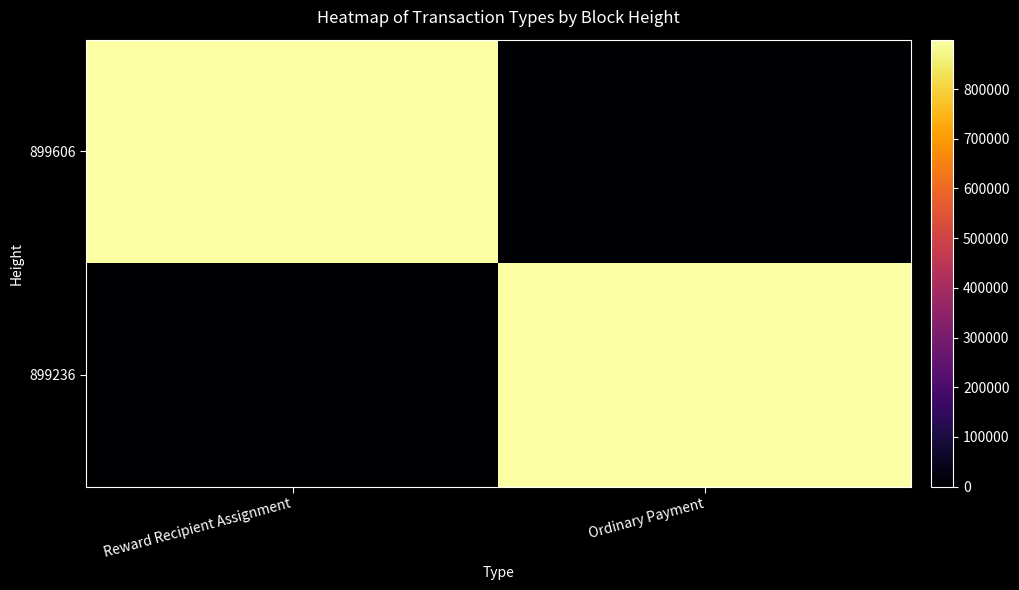

Which has a higher value, Ordinary Payment or Reward Recipient Assignment?

Reward Recipient Assignment